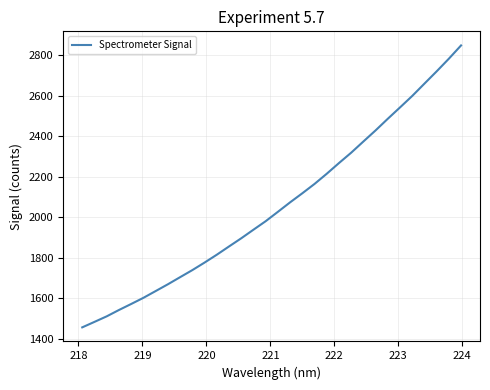

What is the difference between the maximum and minimum values?

1393.7